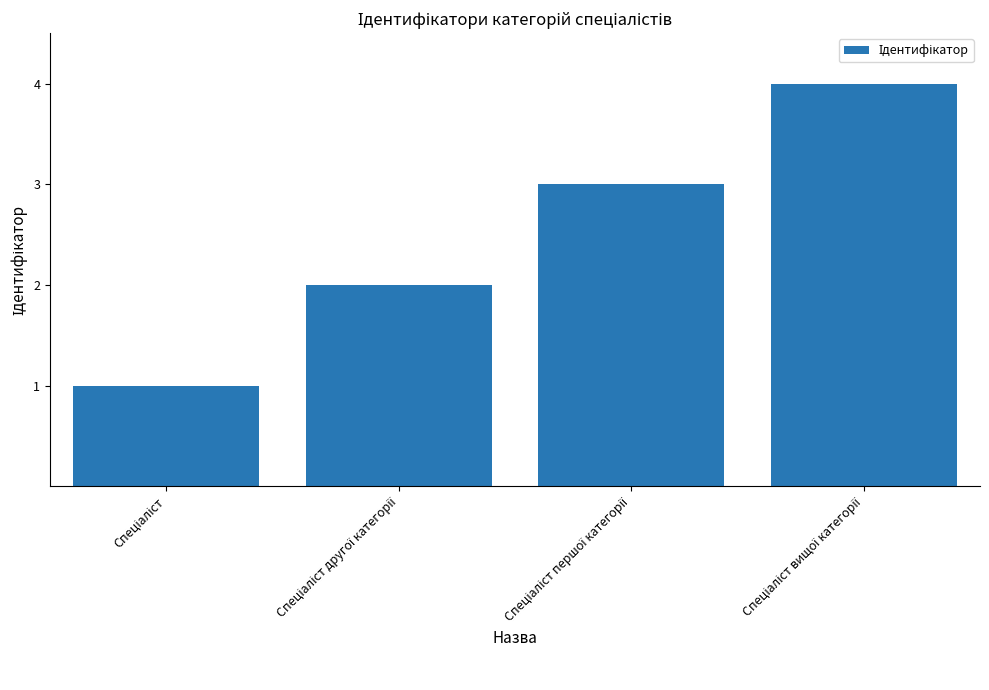

Reading right to left, list all the values displayed in this chart.

4	3	2	1